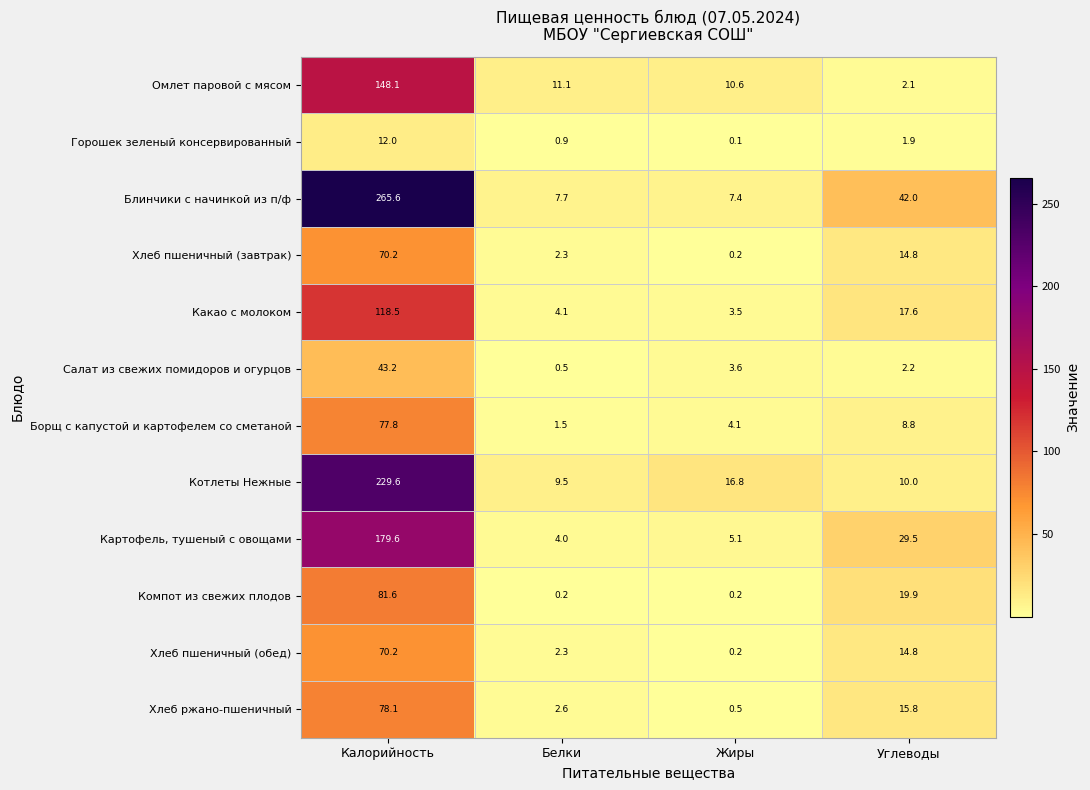

At which category is the sum across all series the highest?

Калорийность